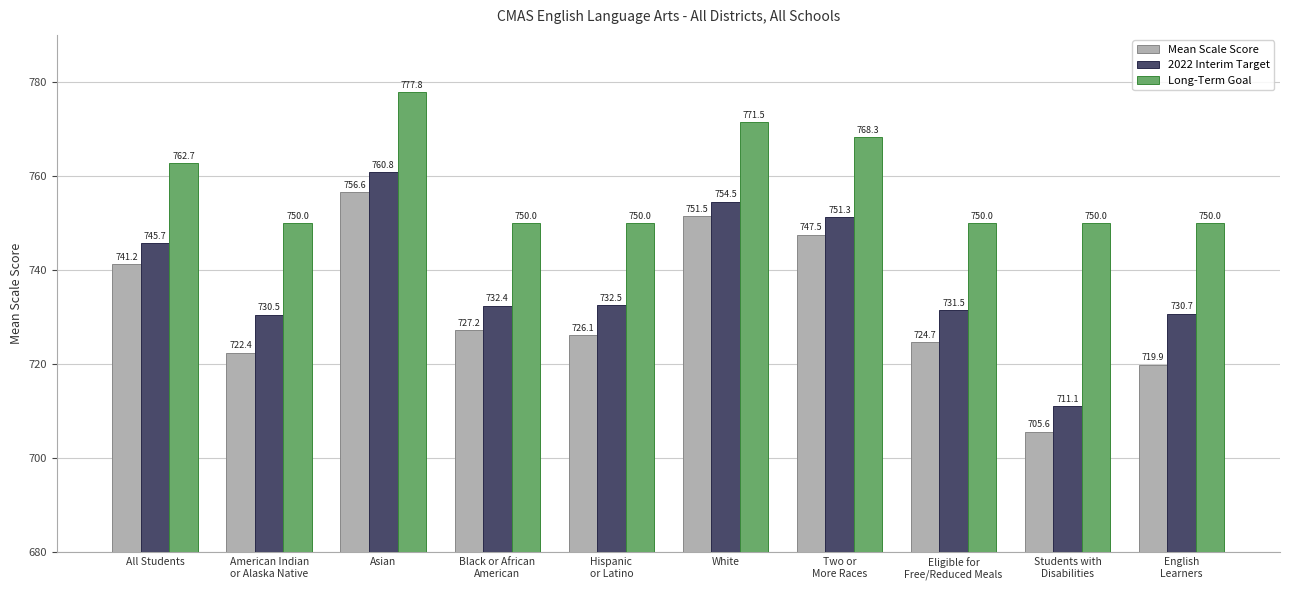

How many values in the Mean Scale Score series are below 727?

5